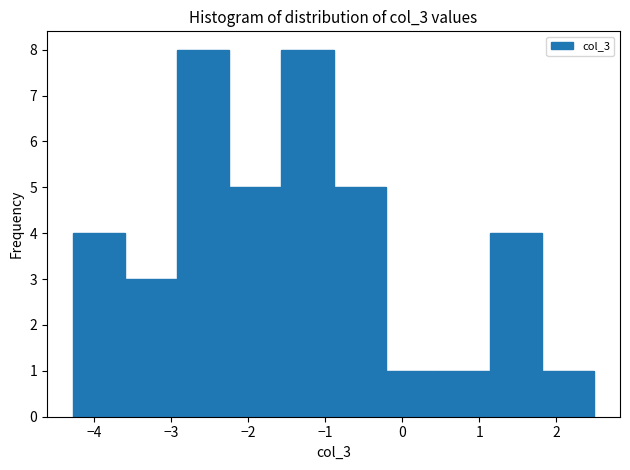

Reading left to right, list every bar in this chart as the range it spans on the x-axis followed by its height. Neither the bar edges nor the heights are printed on the chart, so give them approximately, as read against the axes.

-4.3 to -3.6: 4
-3.6 to -2.9: 3
-2.9 to -2.2: 8
-2.2 to -1.6: 5
-1.6 to -0.9: 8
-0.9 to -0.2: 5
-0.2 to 0.5: 1
0.5 to 1.1: 1
1.1 to 1.8: 4
1.8 to 2.5: 1